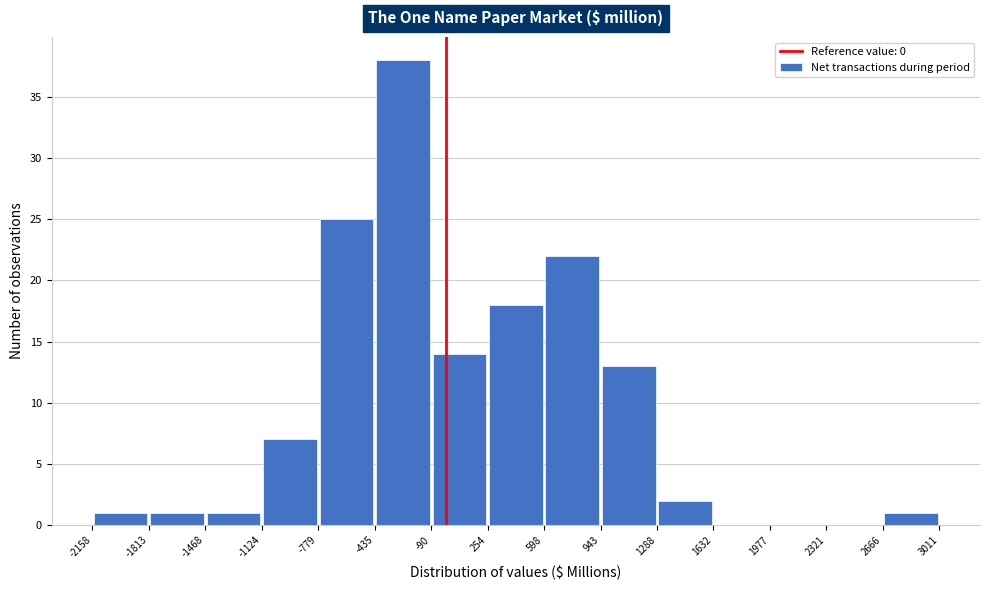

What is the height of the bar covering -90 to 254 on the x-axis? The values are not printed on the chart, so give them approximately, as read against the axis.

14